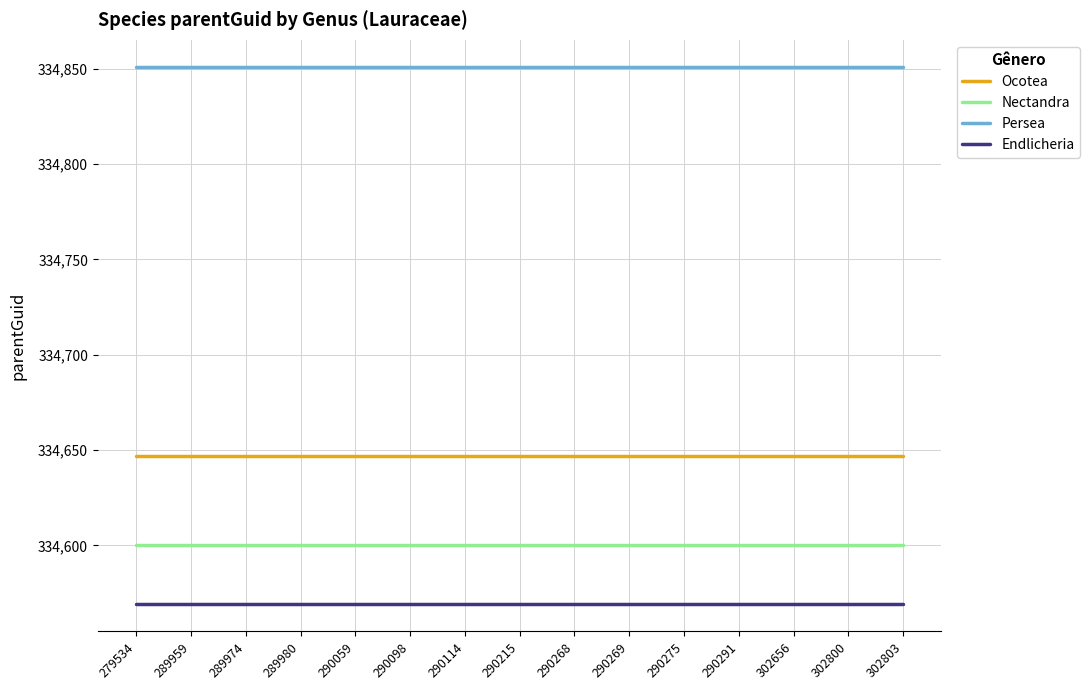

What is the minimum value for Persea?

334851